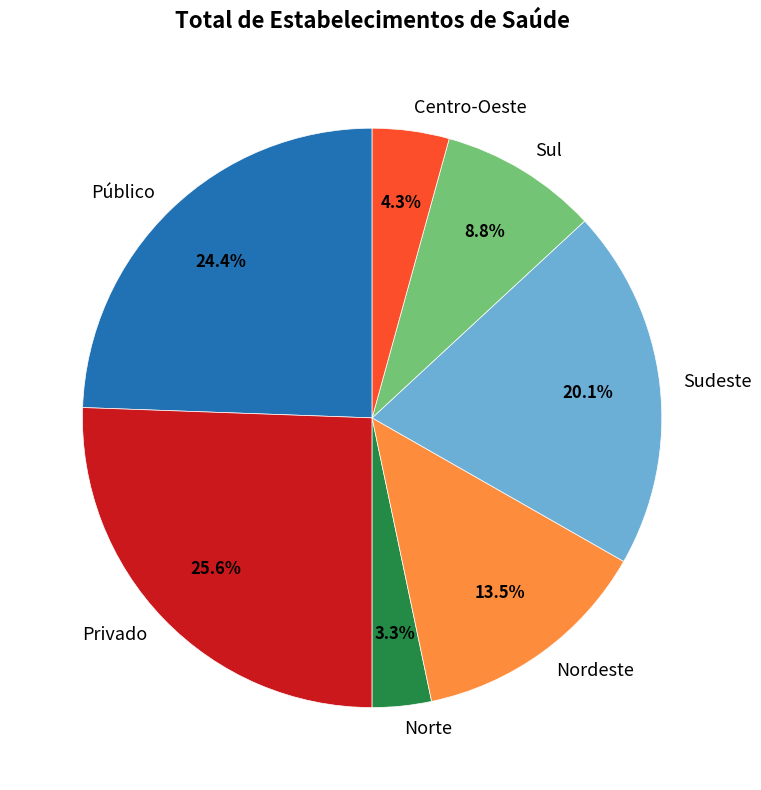

The Privado slice represents 31% of the pie. True or false?

False